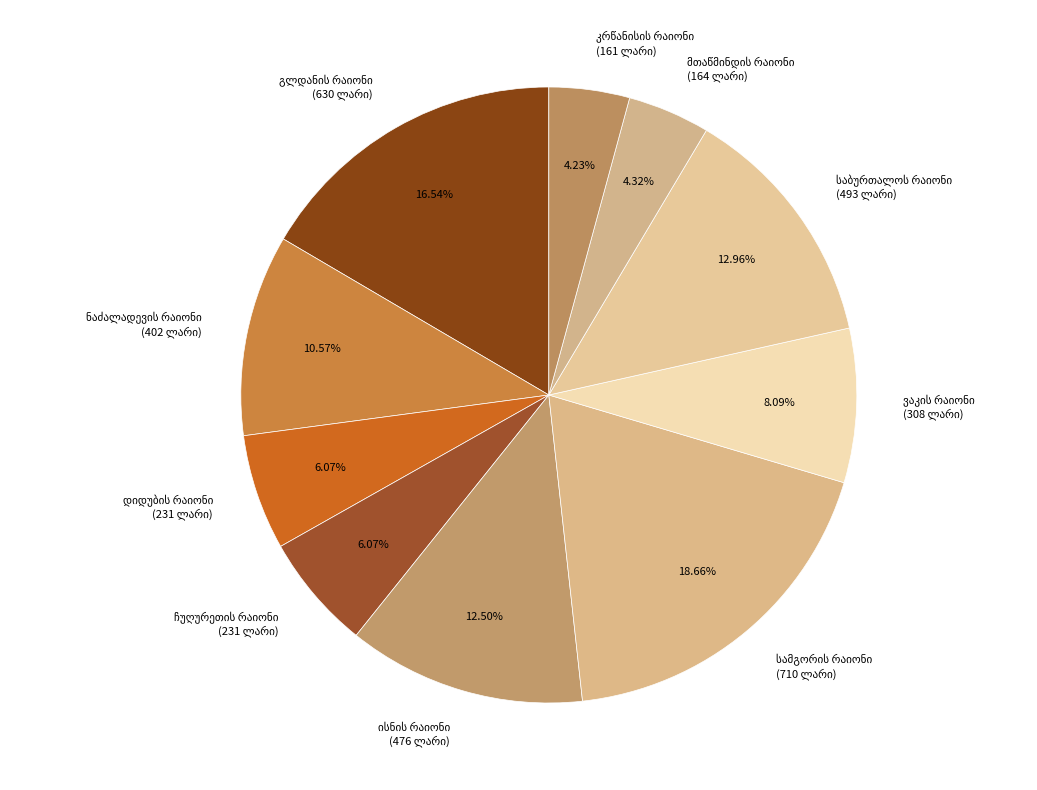

Count the number of slices in the pie.

10